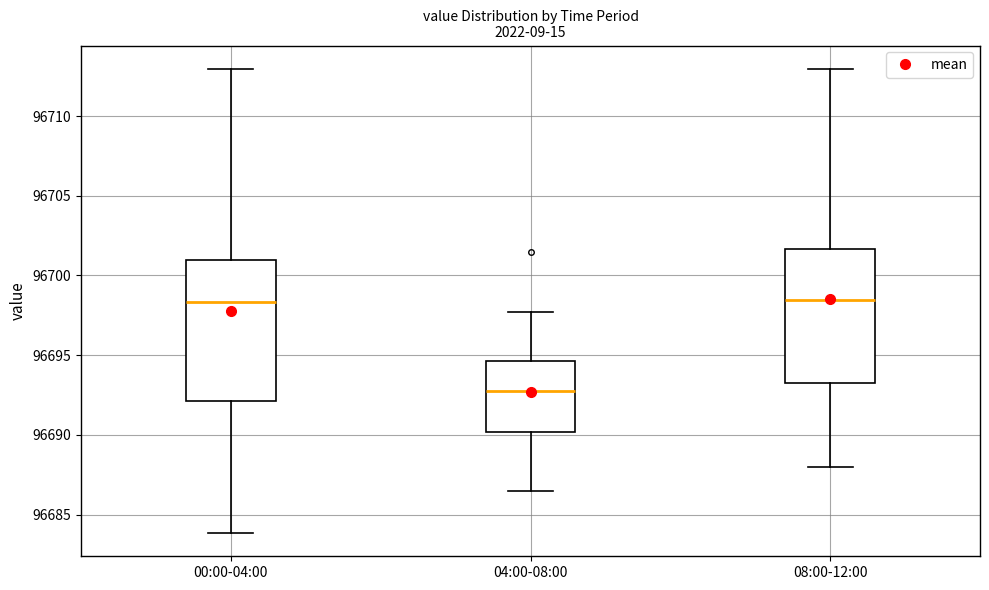

Which box has the lowest median line?

04:00-08:00